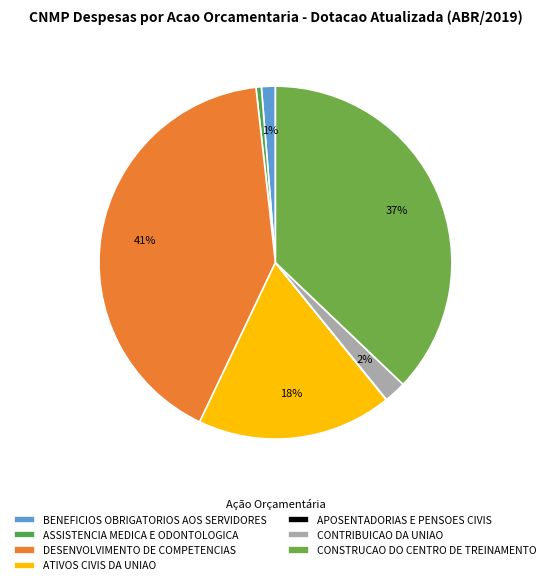

Does any single category account for the majority?

No